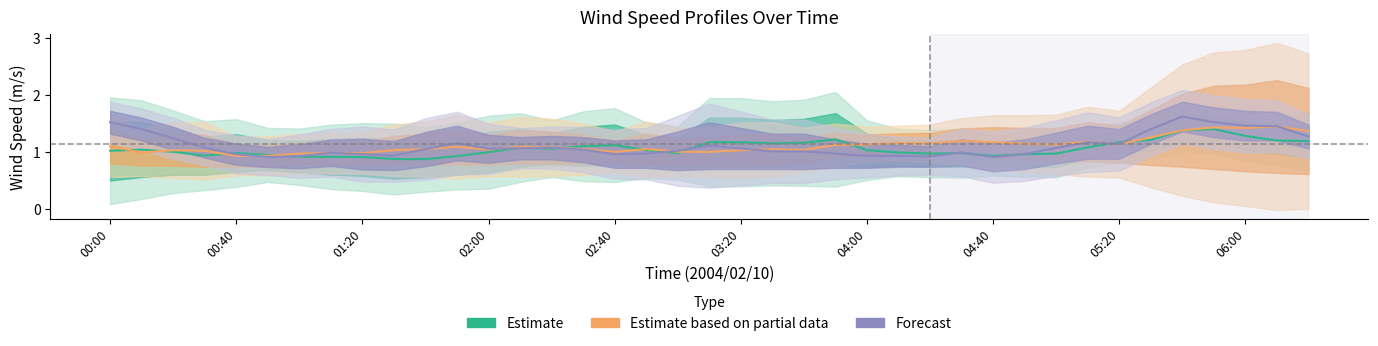

How many lines are shown in the chart?

3